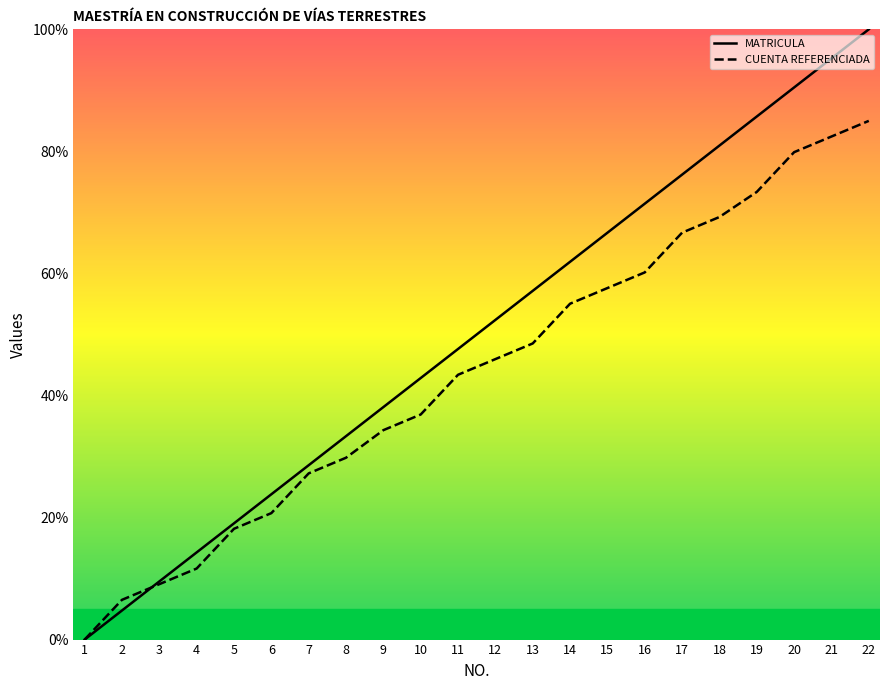

At which label does MATRICULA reach its minimum?

1